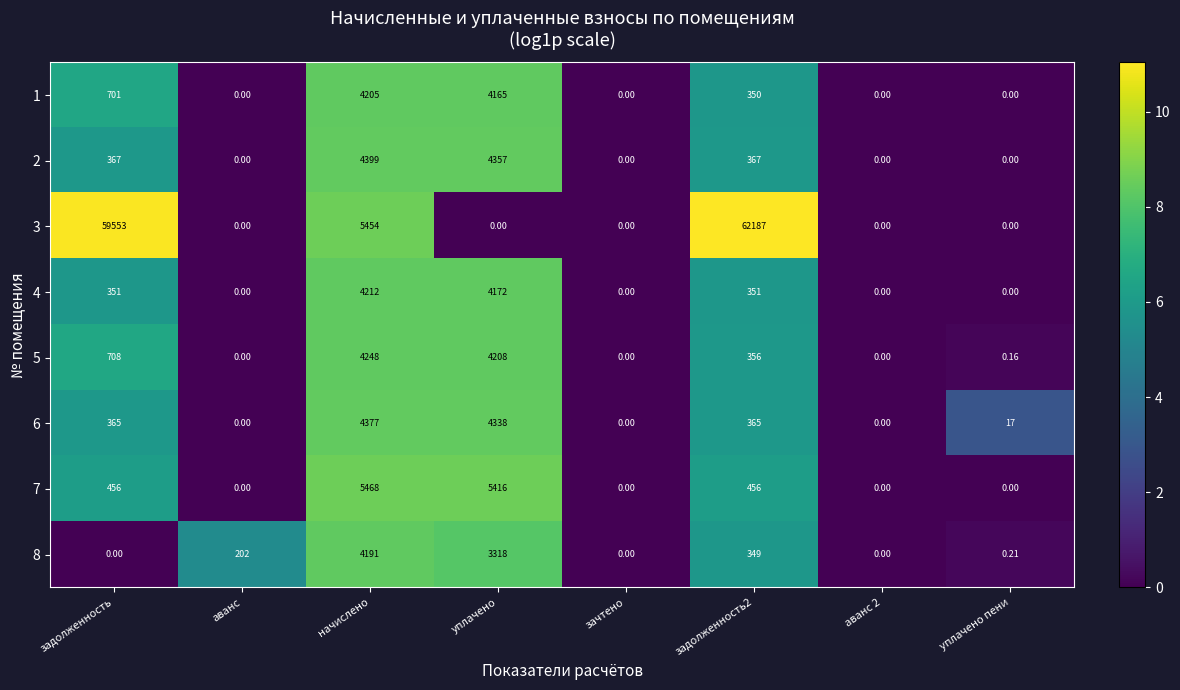

Where does the 1 series first go above 350?

задолженность